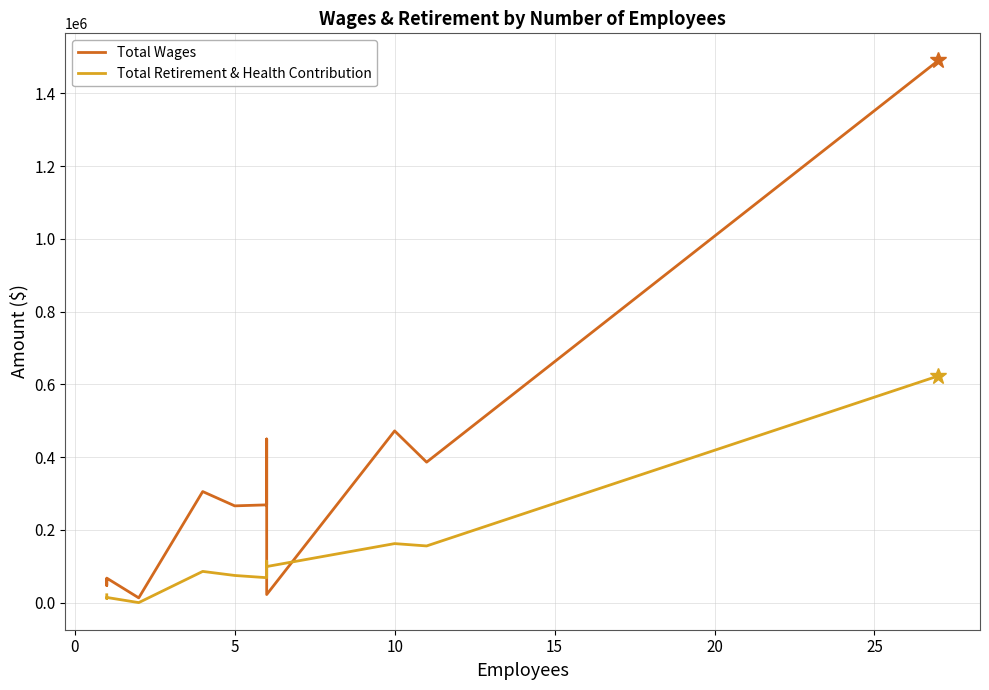

The value of Total Wages at −5 is 110674. True or false?

False